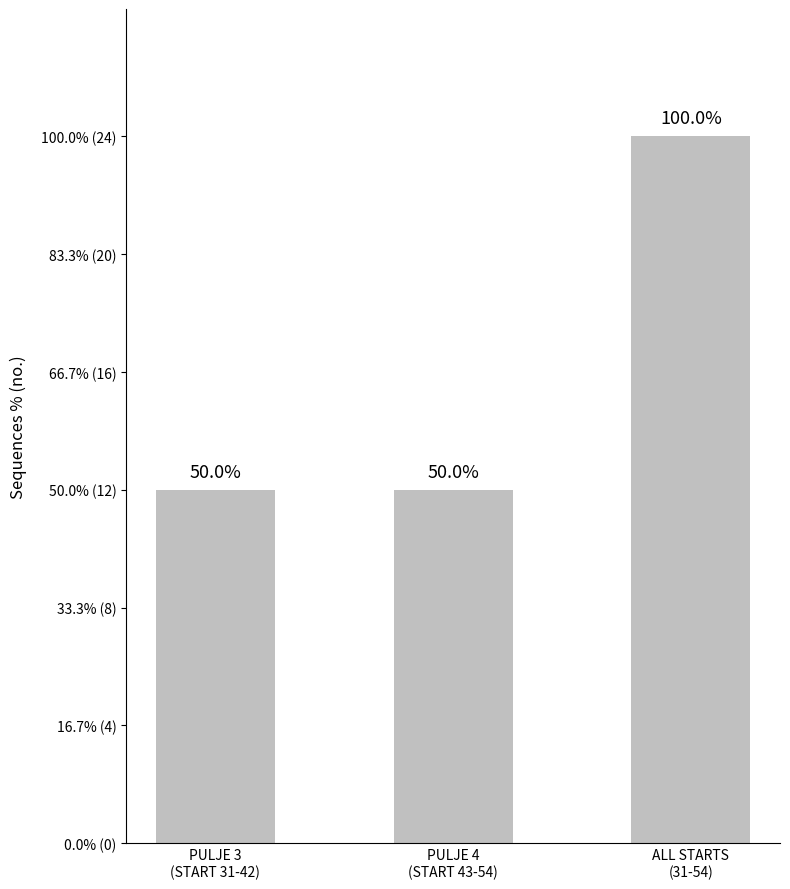

Which has a higher value, PULJE 3
(START 31-42) or PULJE 4
(START 43-54)?

PULJE 3
(START 31-42)